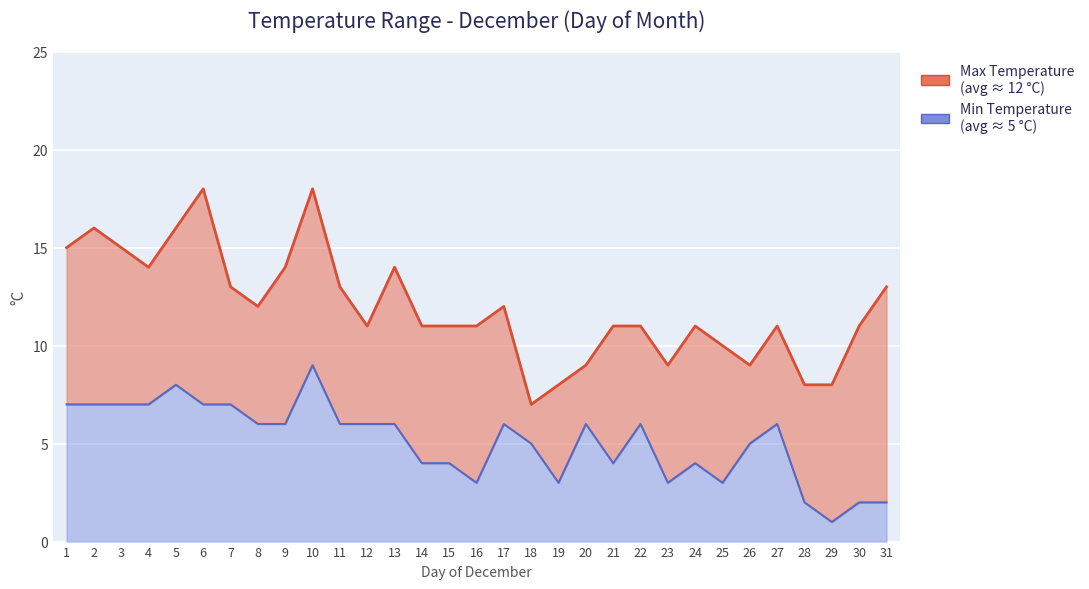

What is the sum of the Max Temperature values at 10 and 14?

29